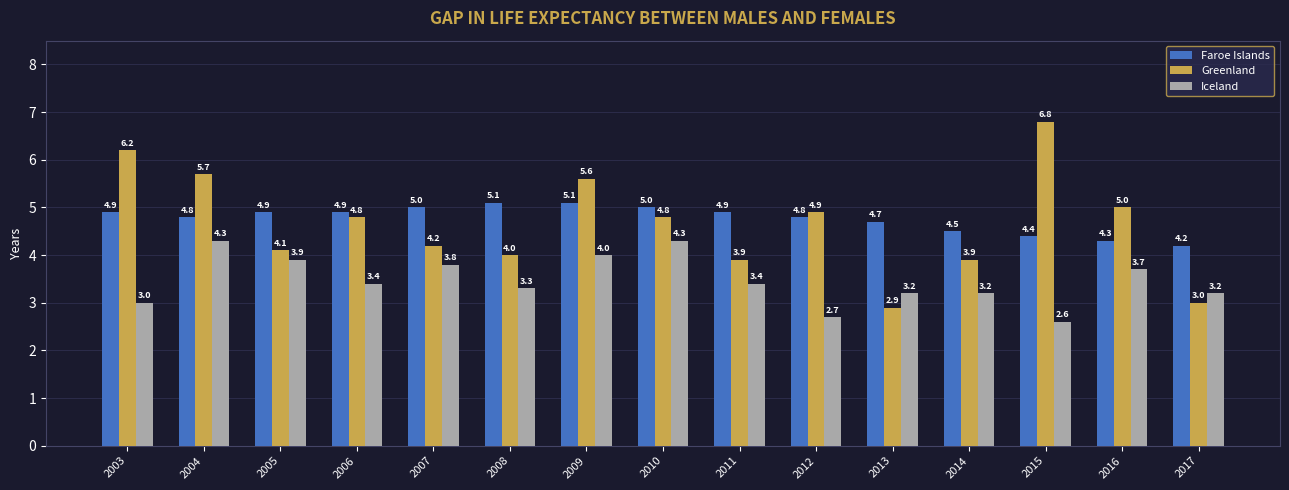

What is the lowest value of the Faroe Islands series?

4.2